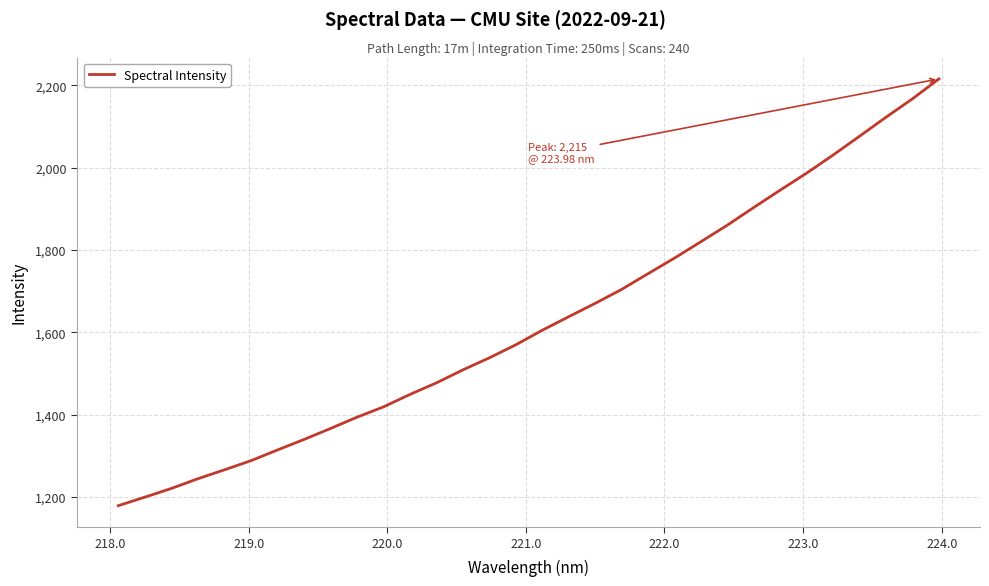

Reading left to right, what are all the values shown in this chart?

1178.5	1199.2	1220.3	1243.9	1265.5	1287.6	1313.6	1339.1	1365.8	1393.2	1418.3	1448.5	1476.7	1508.2	1537.5	1569.1	1604.5	1637.5	1669.9	1703.8	1742.1	1780.0	1819.8	1860.1	1903.1	1945.3	1986.7	2030.5	2076.3	2122.4	2167.1	2215.5